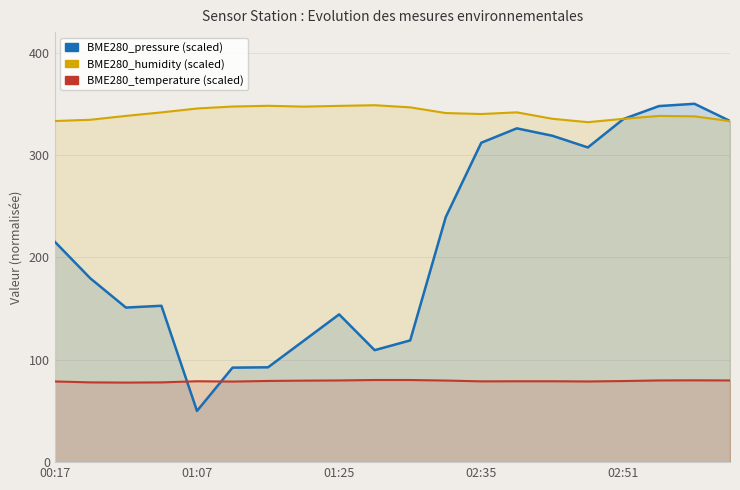

The BME280_pressure (scaled) series shows 215.2 at 00:17. True or false?

True